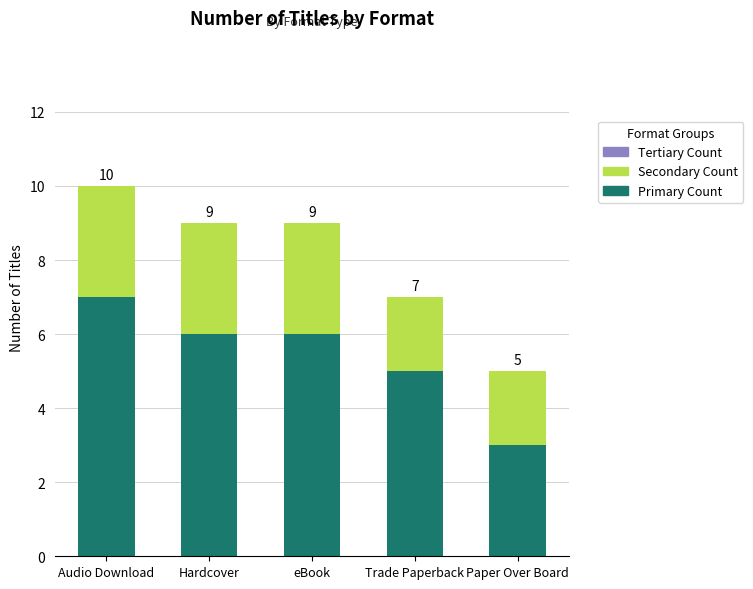

How many bars are there in total?

5